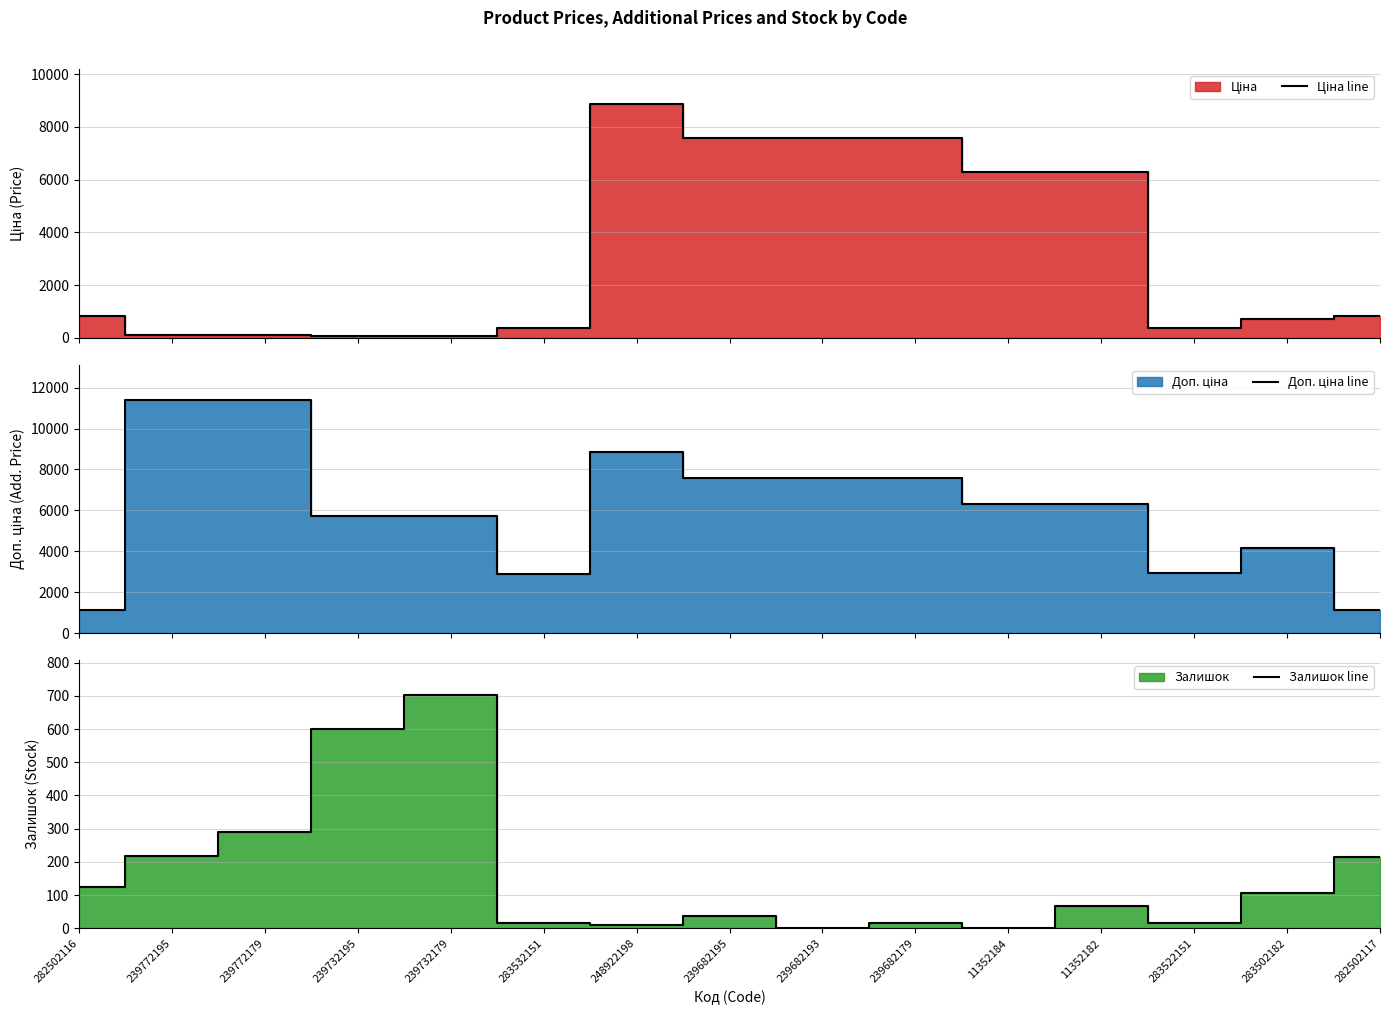

At which label is Доп. ціна line closest to 6259?

11352184